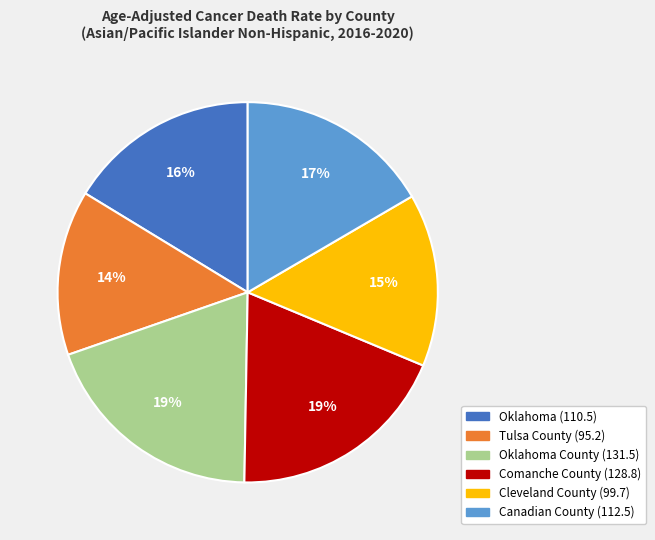

To the nearest percent, what is the average slice percentage?

17%